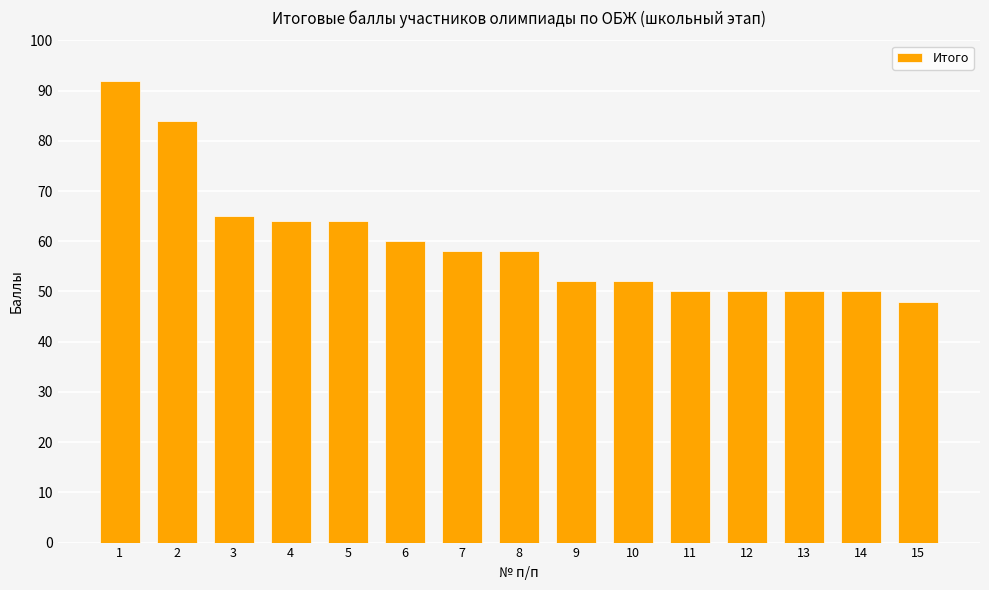

Are the bars grouped side by side (vs. stacked)?

No